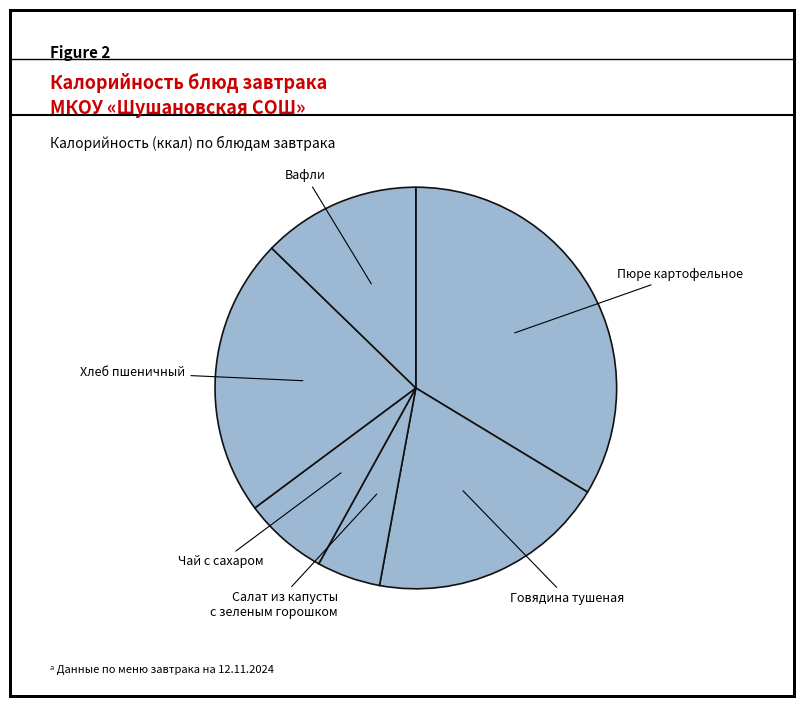

How many segments does this pie chart have?

6